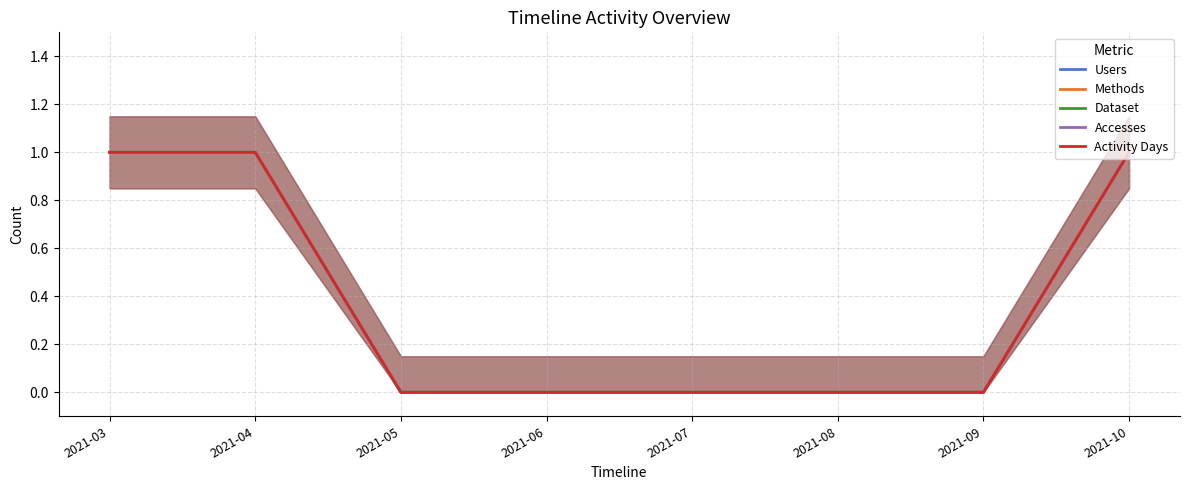

How many Users values are between 0 and 1?

8